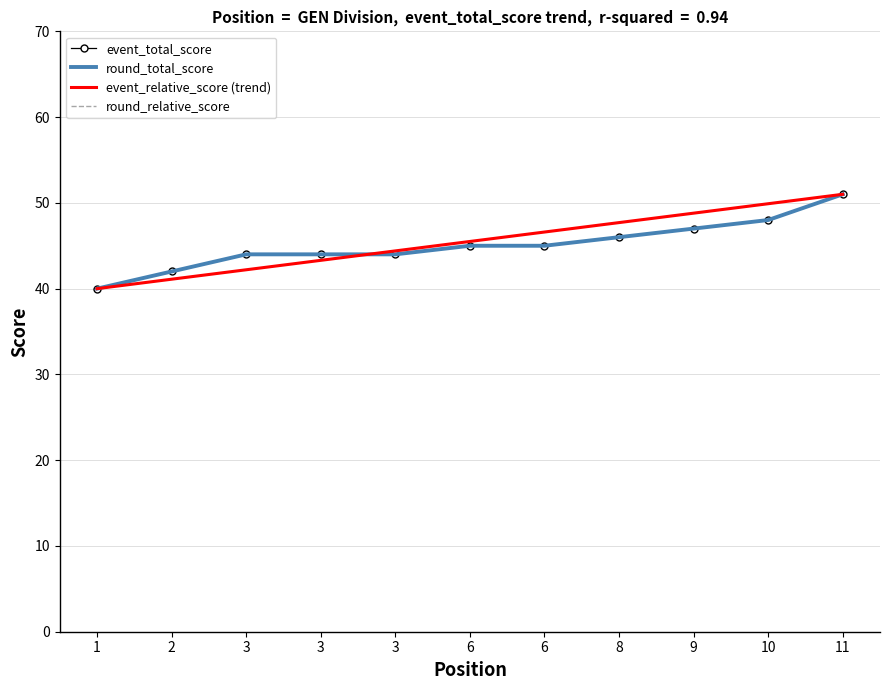

The value of event_relative_score (trend) at 3 is 59.7. True or false?

False